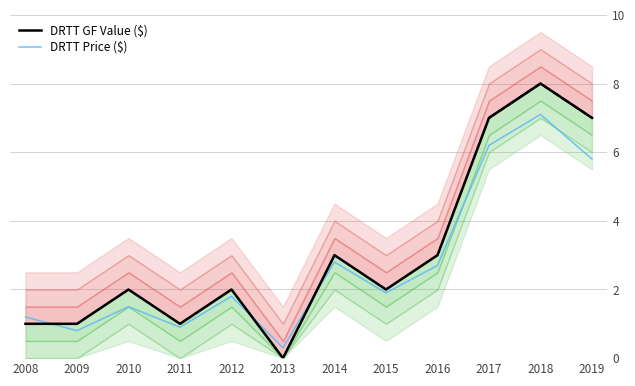

Reading left to right, what are all the values shown in this chart?

DRTT GF Value ($): 2008=1.0	2009=1.0	2010=2.0	2011=1.0	2012=2.0	2013=0.0	2014=3.0	2015=2.0	2016=3.0	2017=7.0	2018=8.0	2019=7.0
DRTT Price ($): 2008=1.2	2009=0.8	2010=1.5	2011=0.9	2012=1.8	2013=0.3	2014=2.8	2015=1.9	2016=2.7	2017=6.2	2018=7.1	2019=5.8